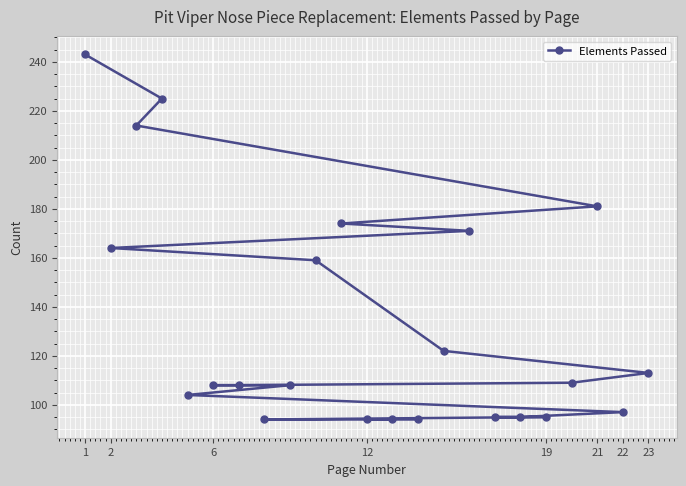

What is the maximum value shown in the chart?

243